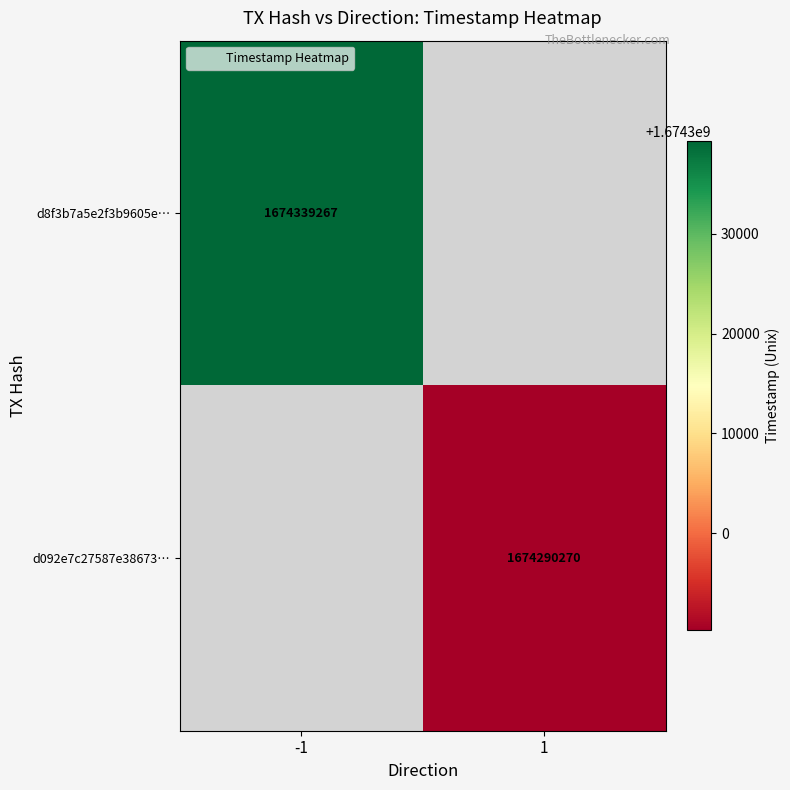

How many categories are shown in the chart?

2